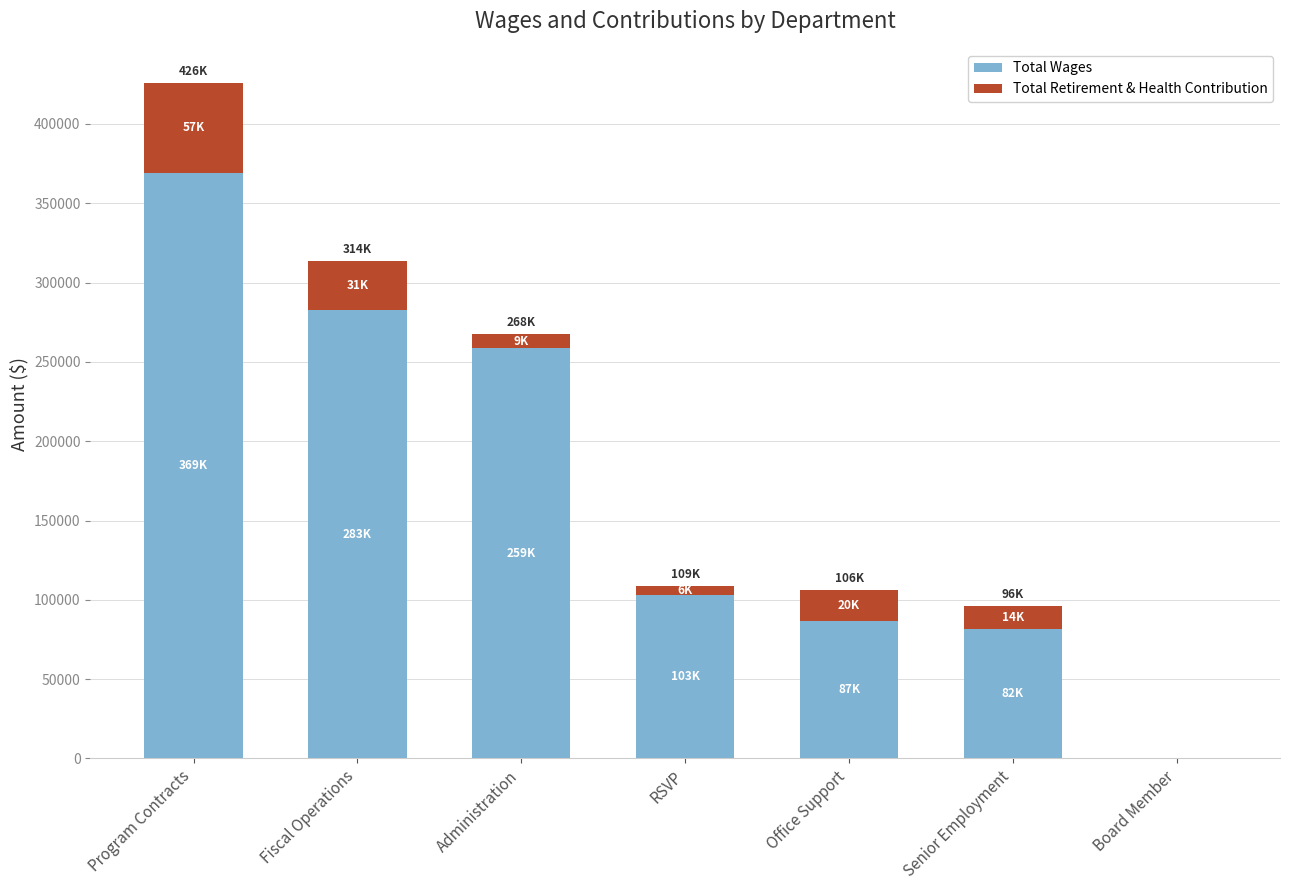

What are all the series names shown in the legend?

Total Wages, Total Retirement & Health Contribution